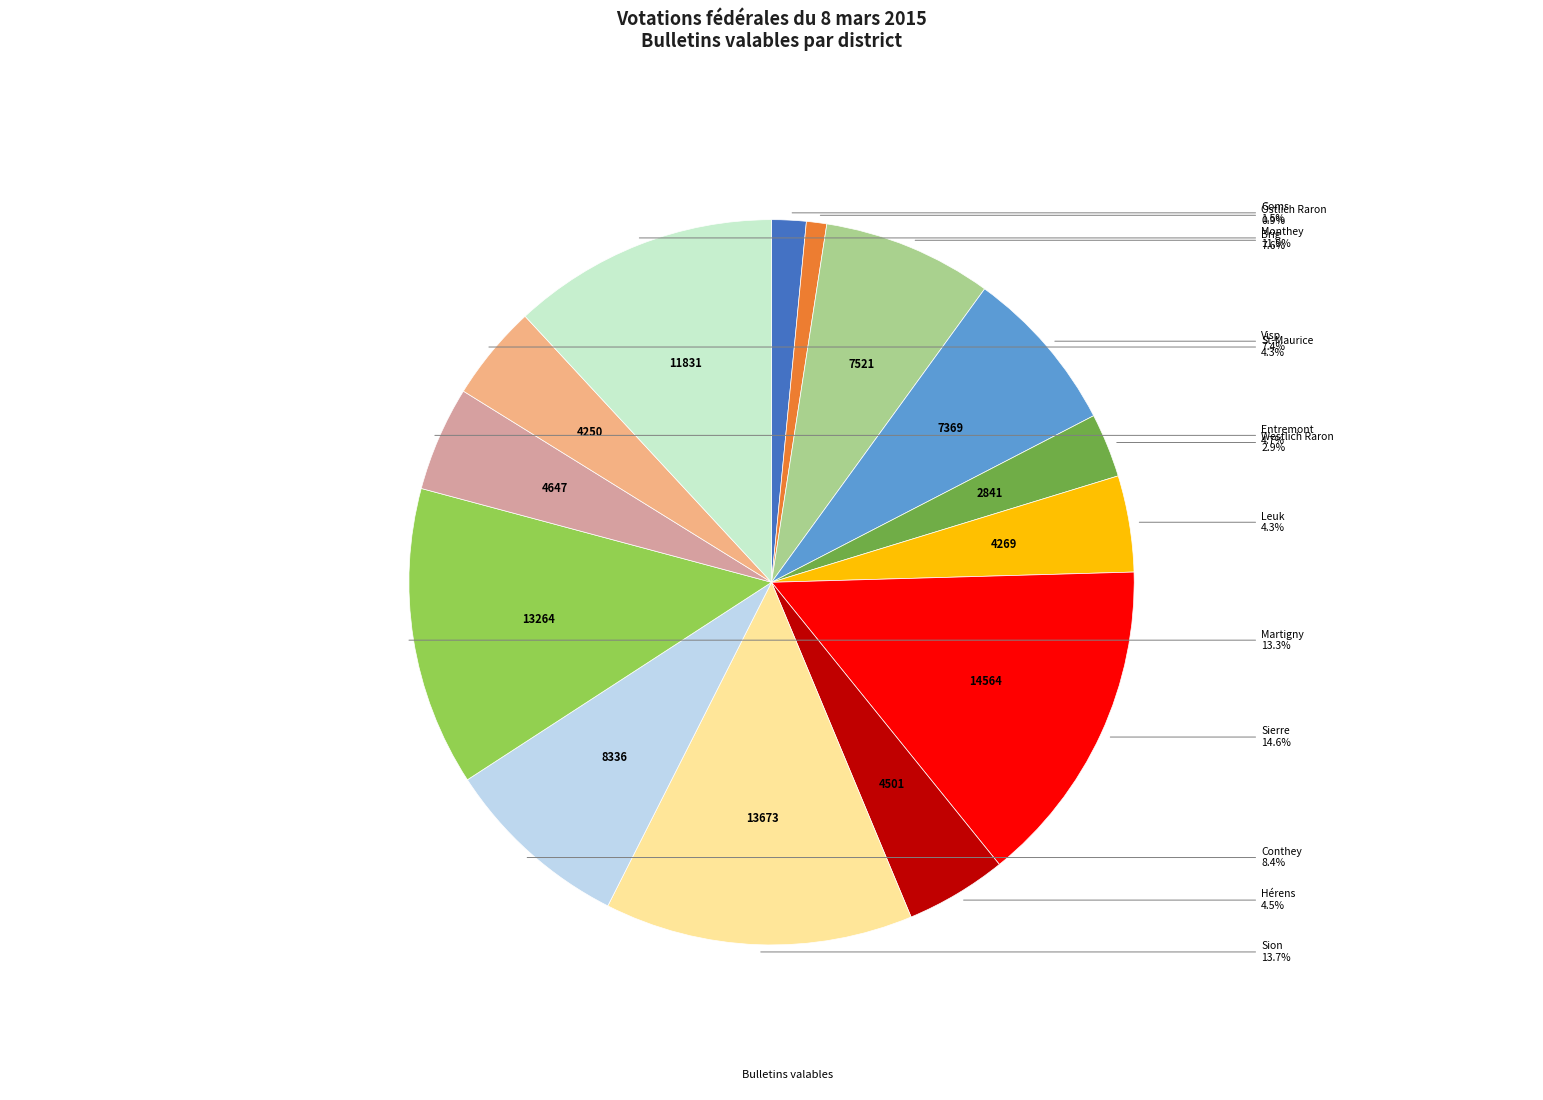

How many segments does this pie chart have?

14